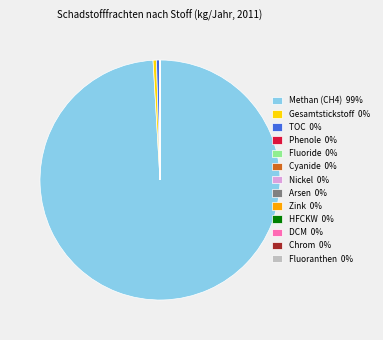

What is the largest slice in the pie chart?

Methan (CH4)